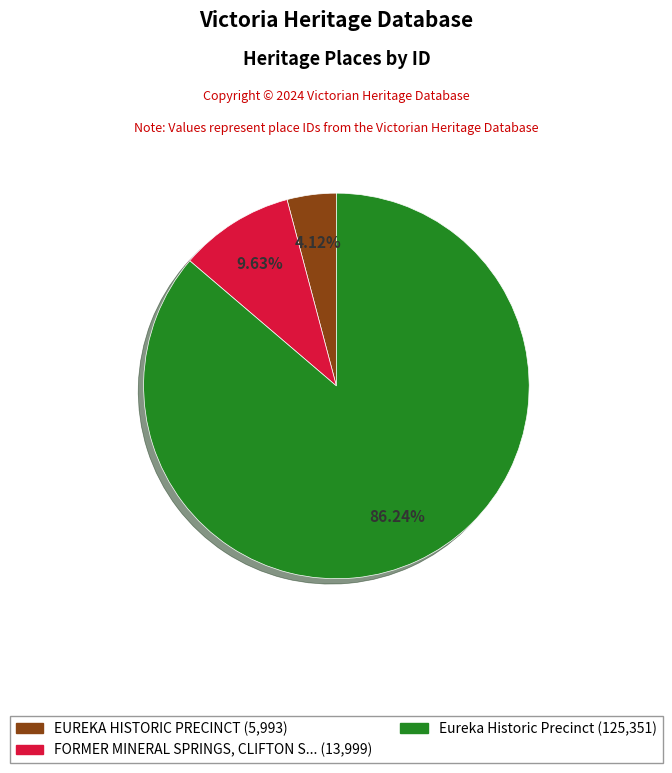

Is the sum of FORMER MINERAL SPRINGS, CLIFTON S... (13,999) and EUREKA HISTORIC PRECINCT (5,993) greater than half?

No